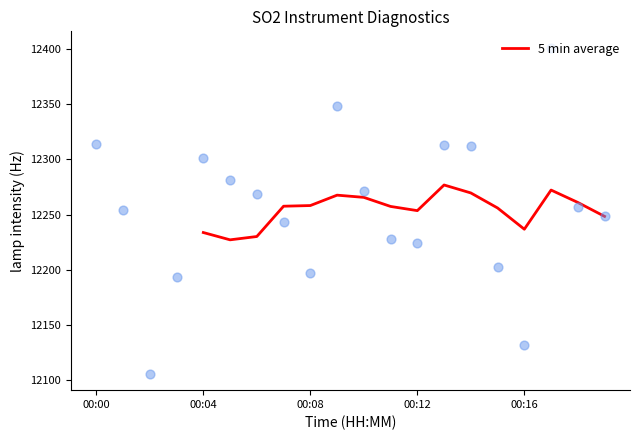

What is the highest value of the 5 min average series?

12276.8